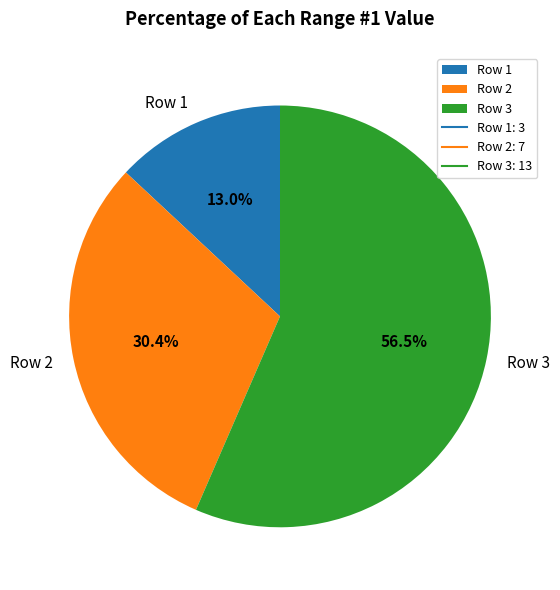

The Row 1 slice represents 13% of the pie. True or false?

True